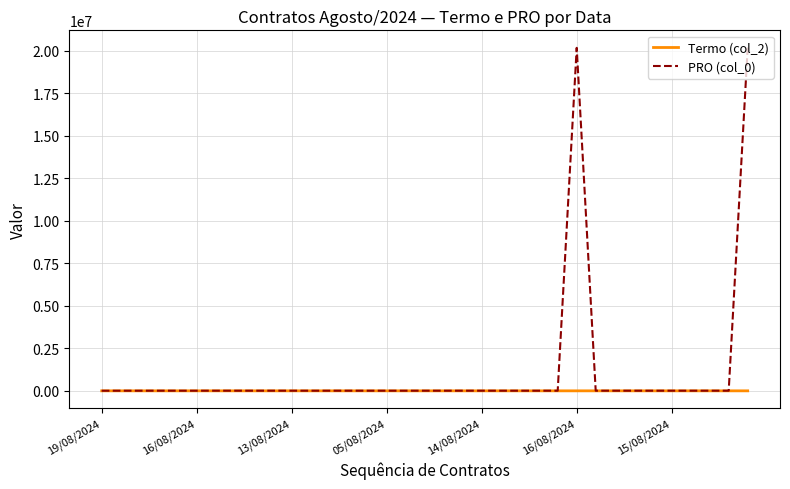

List the series in order of their peak value, highest first.

PRO (col_0), Termo (col_2)